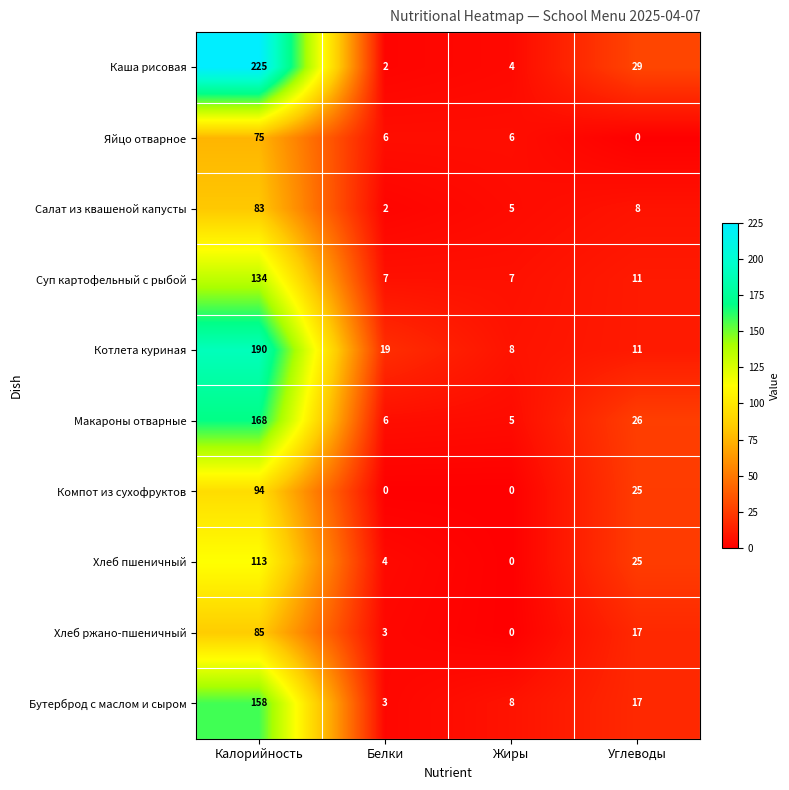

Which series has the largest total across all categories?

Каша рисовая